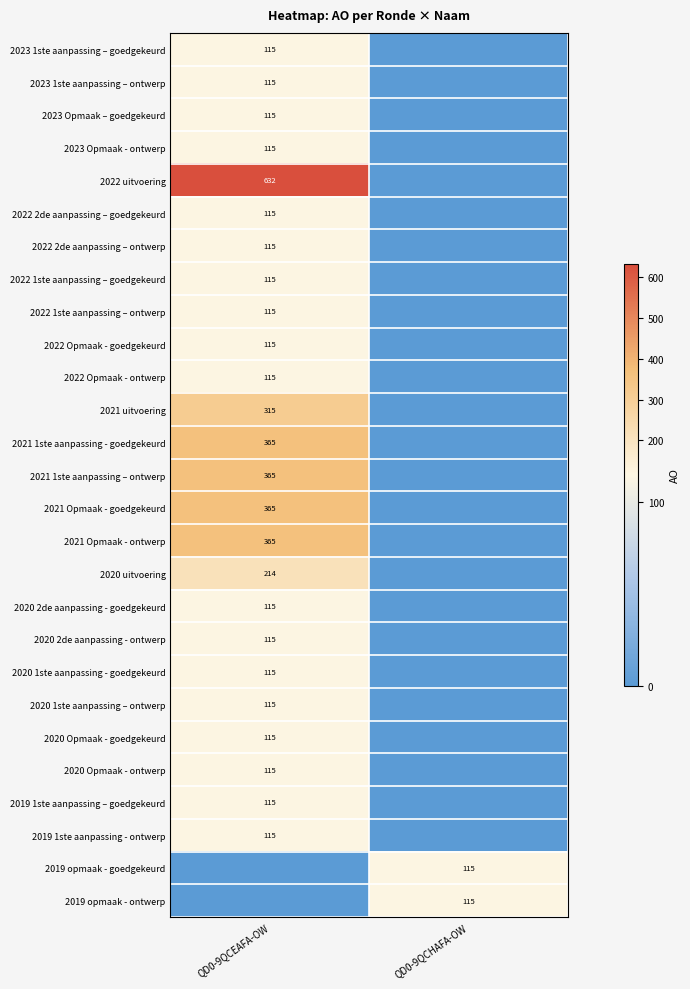

The value of 2022 uitvoering at QD0-9QCEAFA-OW is 1132. True or false?

False